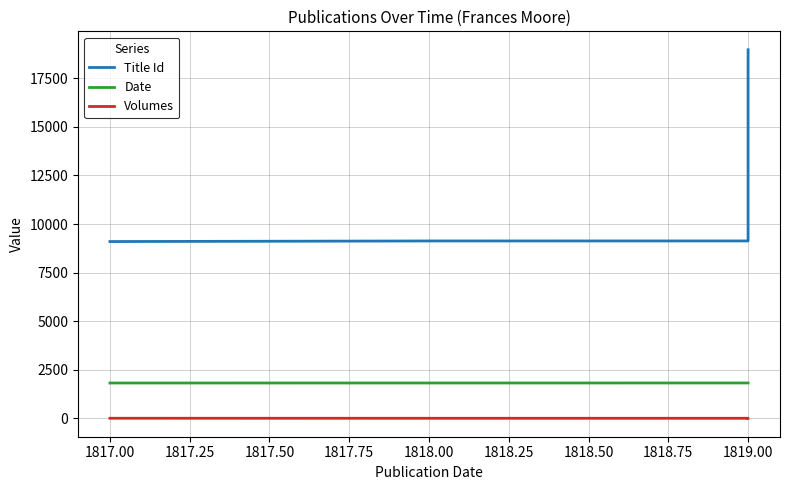

What are all the series names shown in the legend?

Title Id, Date, Volumes